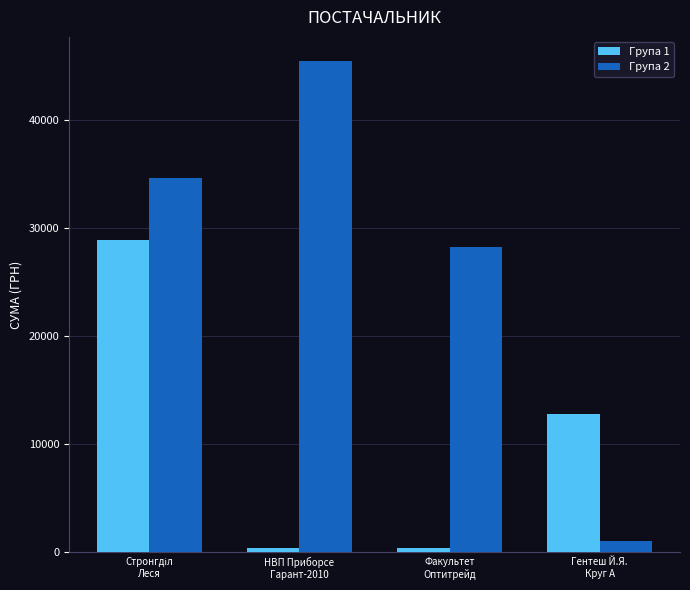

What is the minimum value for Група 2?

1016.2